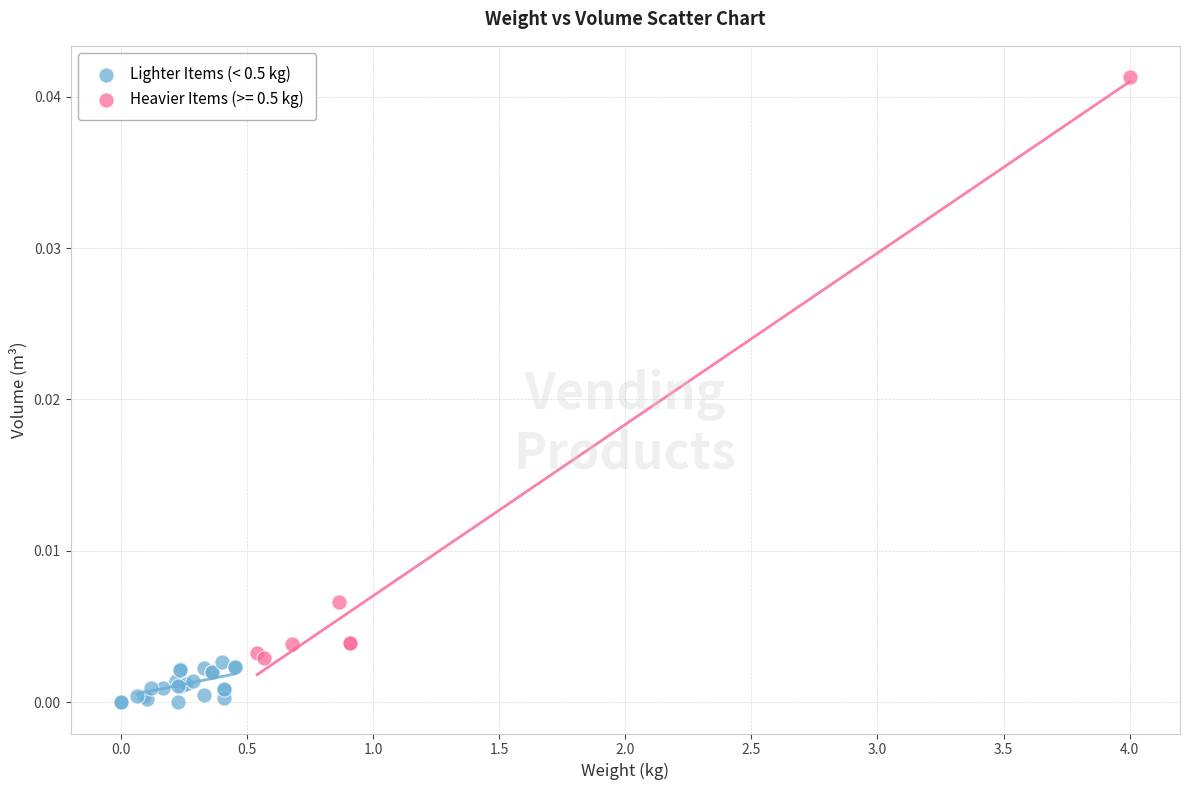

Which series contains the highest Y value?

Heavier Items (>= 0.5 kg)